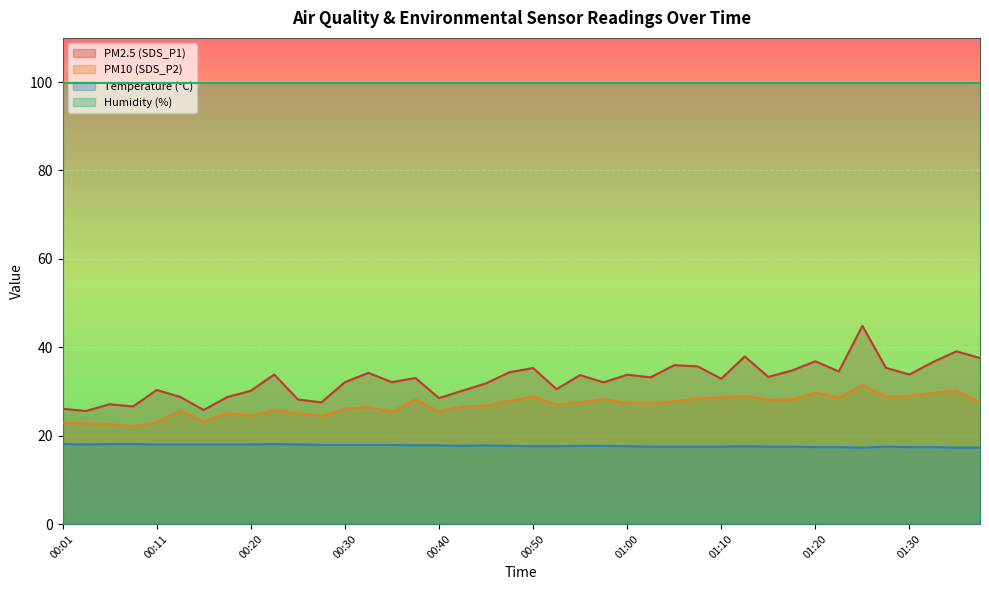

In Temp, how many points are higher than both neighbors (excluding endpoints)?

4